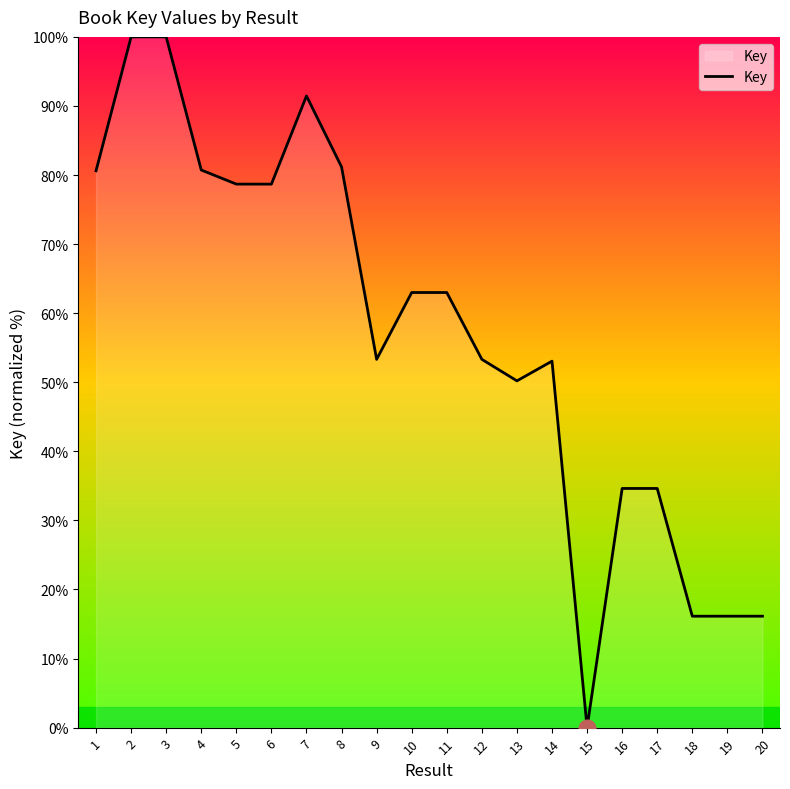

What is the greatest value displayed?

100.0